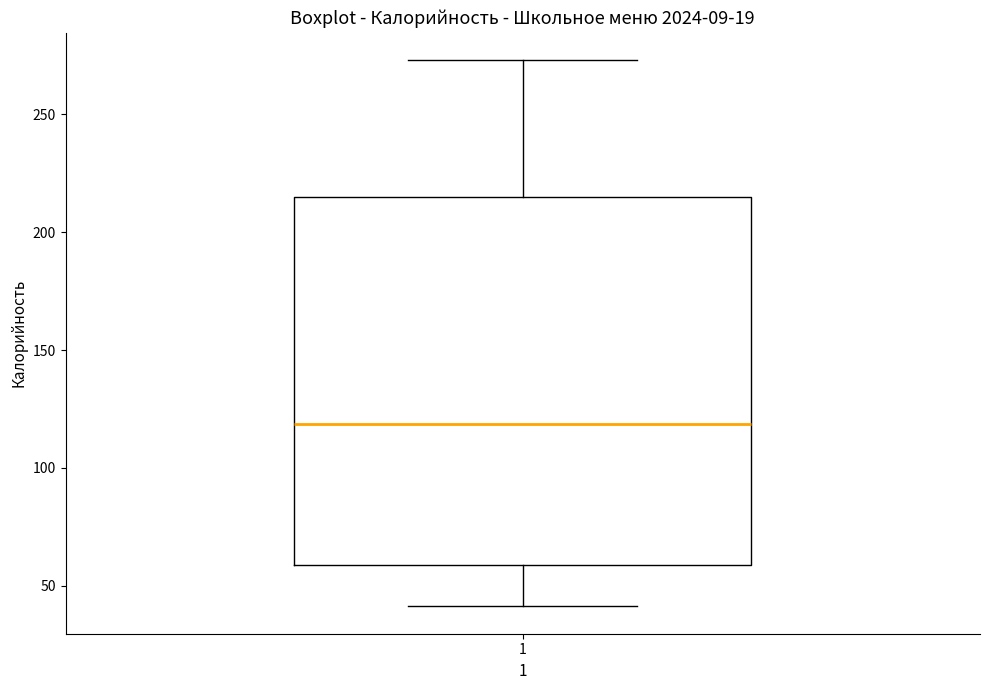

Read this box plot against the y-axis: the position of the median line, the range covered by the box, and the ends of both whiskers. The values are not printed on the chart, so give them approximately, as read against the axis.

median 120, box 60 to 215, whiskers 40 to 275